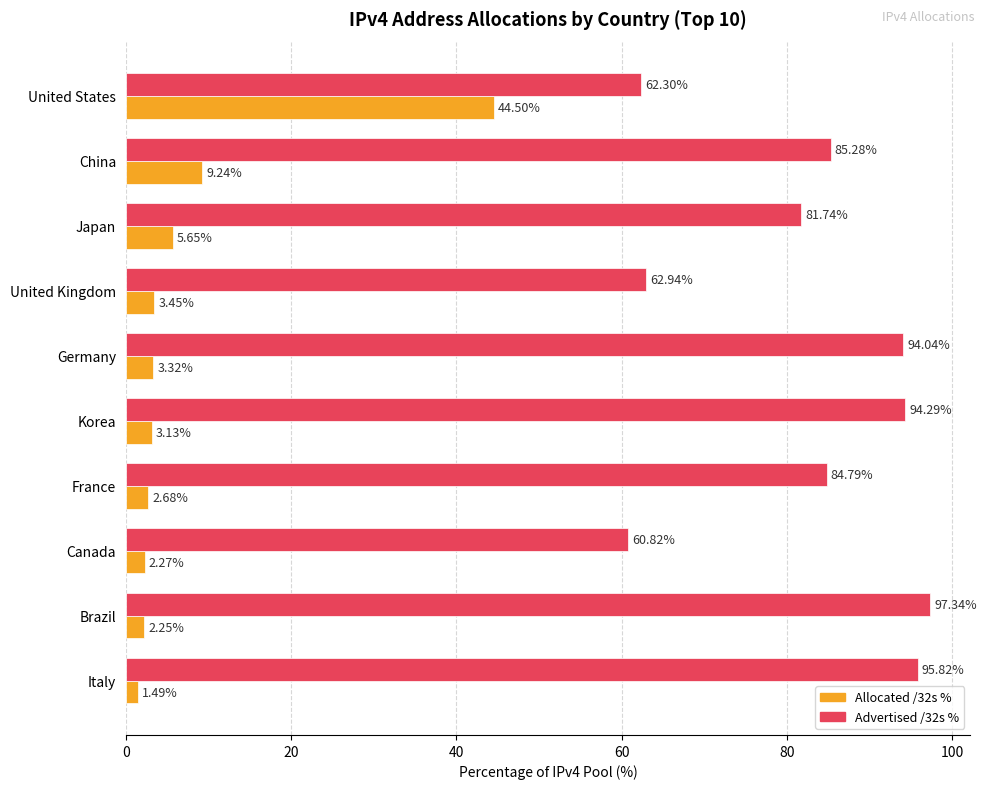

What is the difference between the maximum and minimum values in the Allocated /32s % series?

43.0